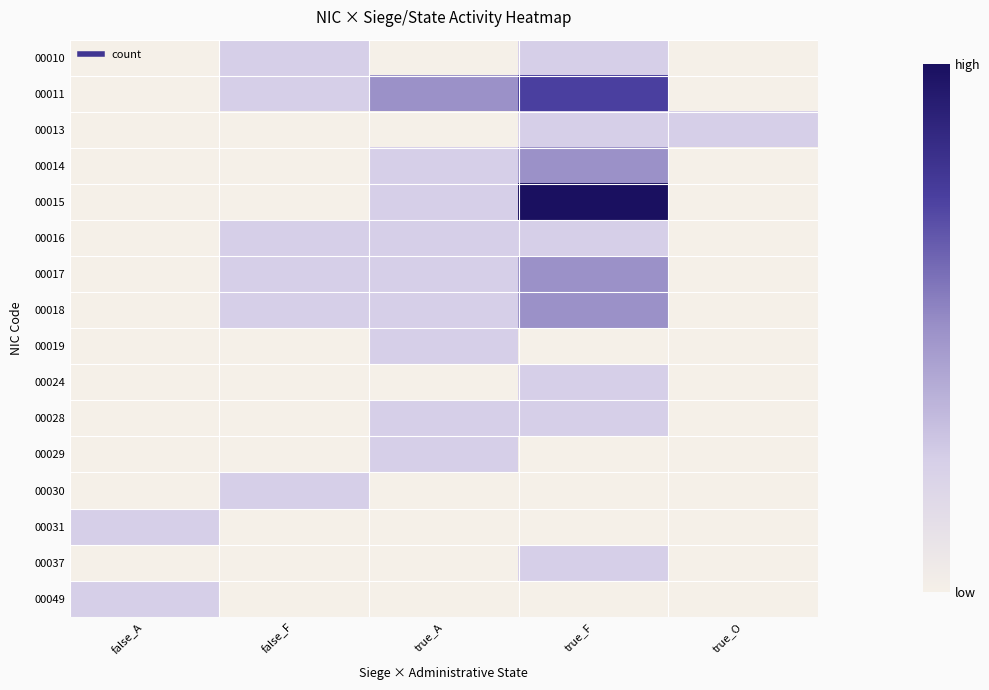

Reading left to right, list all the values displayed in this chart.

00010: false_A=0.0	false_F=0.2	true_A=0.0	true_F=0.2	true_O=0.0
00011: false_A=0.0	false_F=0.2	true_A=0.5	true_F=0.7	true_O=0.0
00013: false_A=0.0	false_F=0.0	true_A=0.0	true_F=0.2	true_O=0.2
00014: false_A=0.0	false_F=0.0	true_A=0.2	true_F=0.5	true_O=0.0
00015: false_A=0.0	false_F=0.0	true_A=0.2	true_F=1.0	true_O=0.0
00016: false_A=0.0	false_F=0.2	true_A=0.2	true_F=0.2	true_O=0.0
00017: false_A=0.0	false_F=0.2	true_A=0.2	true_F=0.5	true_O=0.0
00018: false_A=0.0	false_F=0.2	true_A=0.2	true_F=0.5	true_O=0.0
00019: false_A=0.0	false_F=0.0	true_A=0.2	true_F=0.0	true_O=0.0
00024: false_A=0.0	false_F=0.0	true_A=0.0	true_F=0.2	true_O=0.0
00028: false_A=0.0	false_F=0.0	true_A=0.2	true_F=0.2	true_O=0.0
00029: false_A=0.0	false_F=0.0	true_A=0.2	true_F=0.0	true_O=0.0
00030: false_A=0.0	false_F=0.2	true_A=0.0	true_F=0.0	true_O=0.0
00031: false_A=0.2	false_F=0.0	true_A=0.0	true_F=0.0	true_O=0.0
00037: false_A=0.0	false_F=0.0	true_A=0.0	true_F=0.2	true_O=0.0
00049: false_A=0.2	false_F=0.0	true_A=0.0	true_F=0.0	true_O=0.0